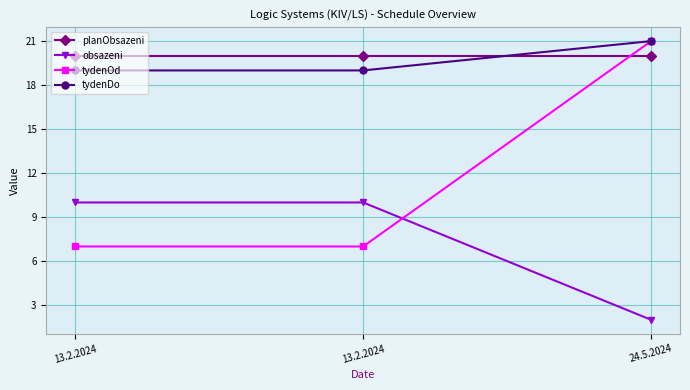

Does the chart have visible grid lines?

Yes